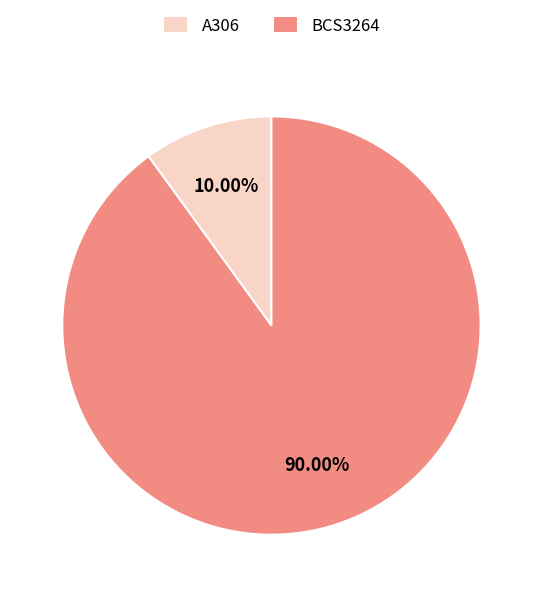

Is it true that BCS3264 is 77% of the pie?

False